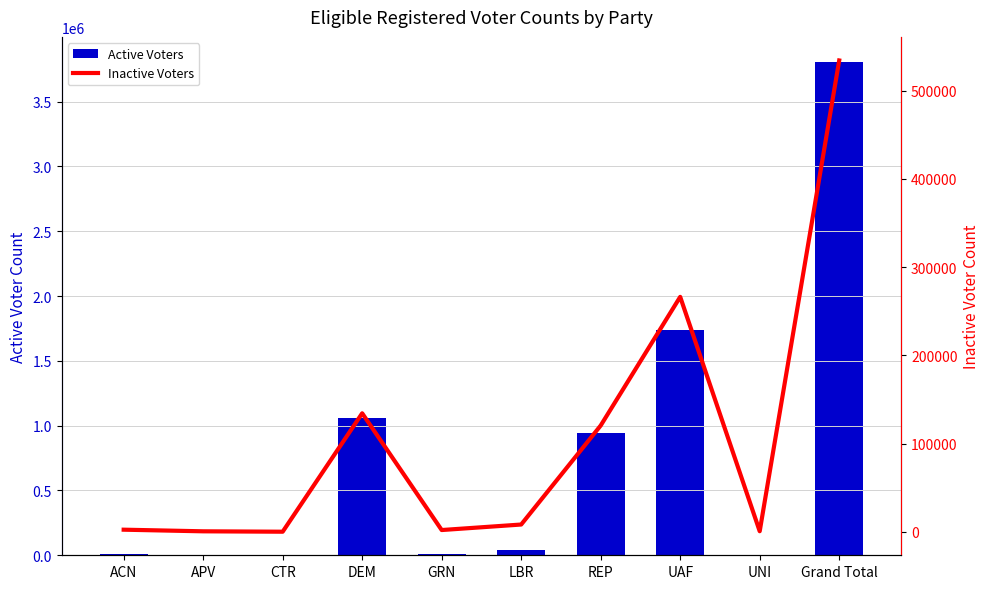

Between APV and REP, which is larger?

REP